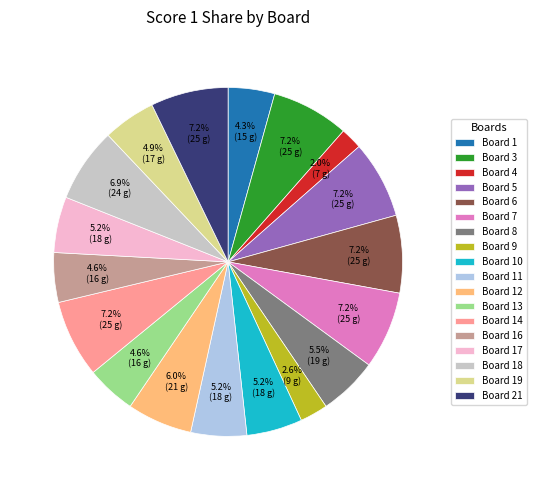

What percentage is the Board 9 slice, to the nearest percent?

3%